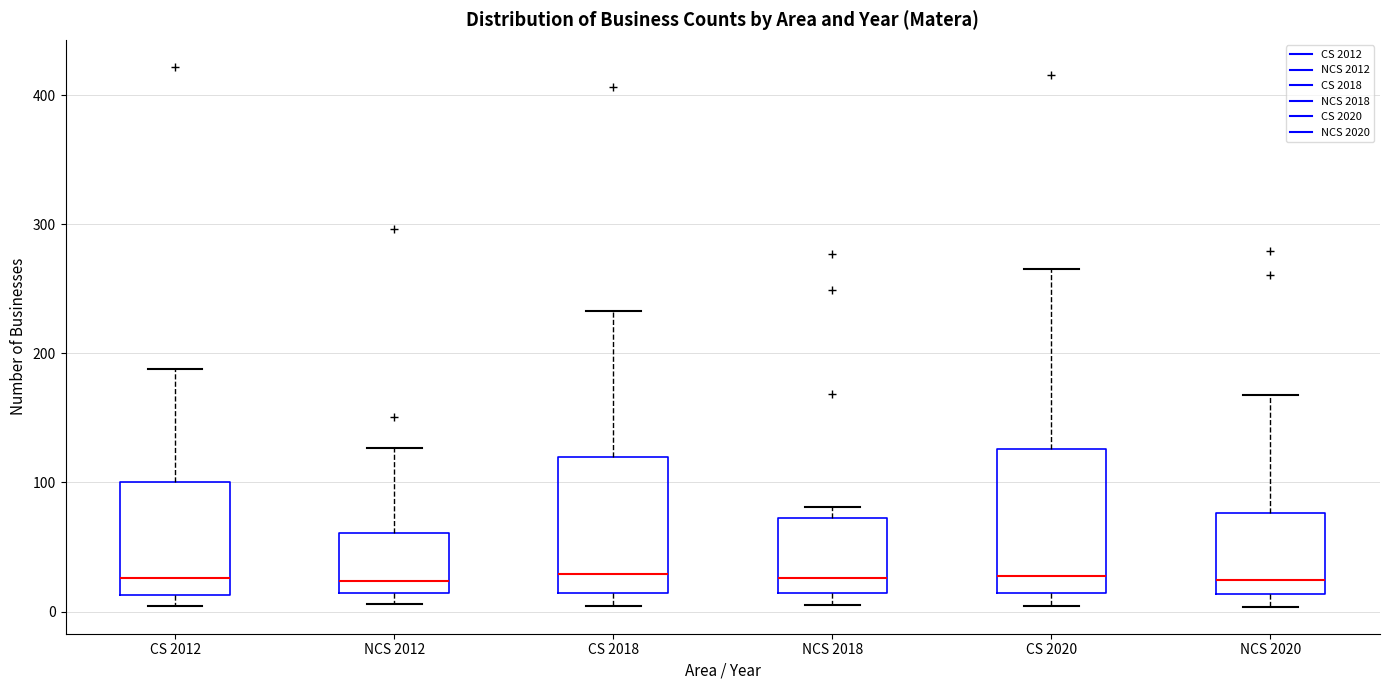

Reading left to right, read every box against the y-axis: the position of its median line, the range the box covers, and the ends of its whiskers. The values are not printed on the chart, so give them approximately, as read against the axis.

CS 2012: median 30, box 10 to 100, whiskers 0 to 190
NCS 2012: median 20, box 10 to 60, whiskers 10 (just below the box's lower edge) to 130
CS 2018: median 30, box 10 to 120, whiskers 0 to 230
NCS 2018: median 30, box 10 to 70, whiskers 10 (just below the box's lower edge) to 80
CS 2020: median 30, box 10 to 130, whiskers 0 to 270
NCS 2020: median 20, box 10 to 80, whiskers 0 to 170